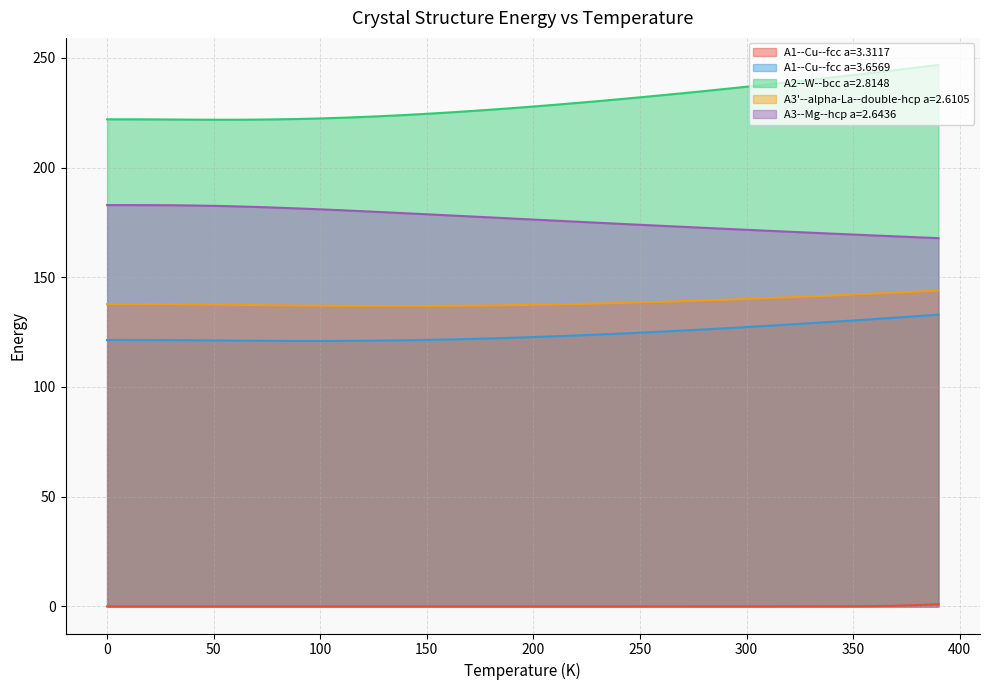

What is the sum of the A3'--alpha-La--double-hcp a=2.6105 values at 160.0 and 390.0?

280.9